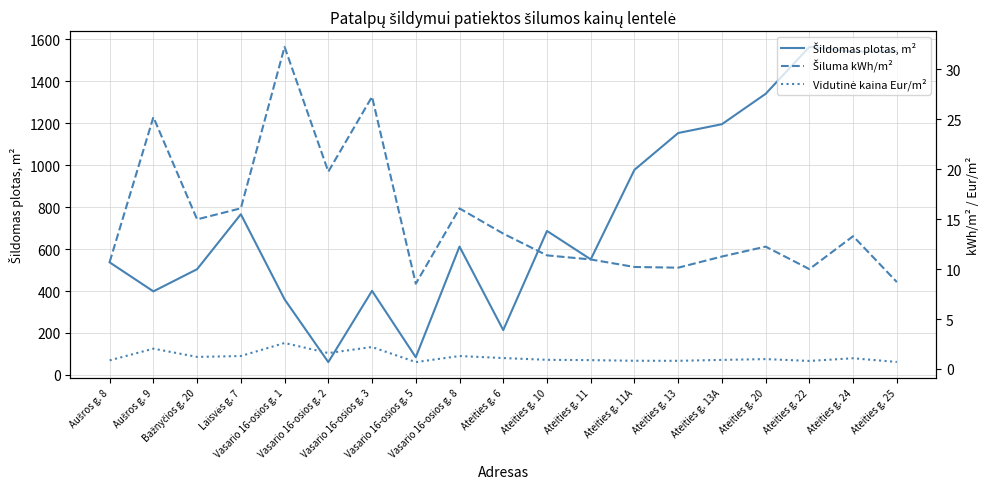

What is the average value of the Šiluma kWh/m² series?

14.9